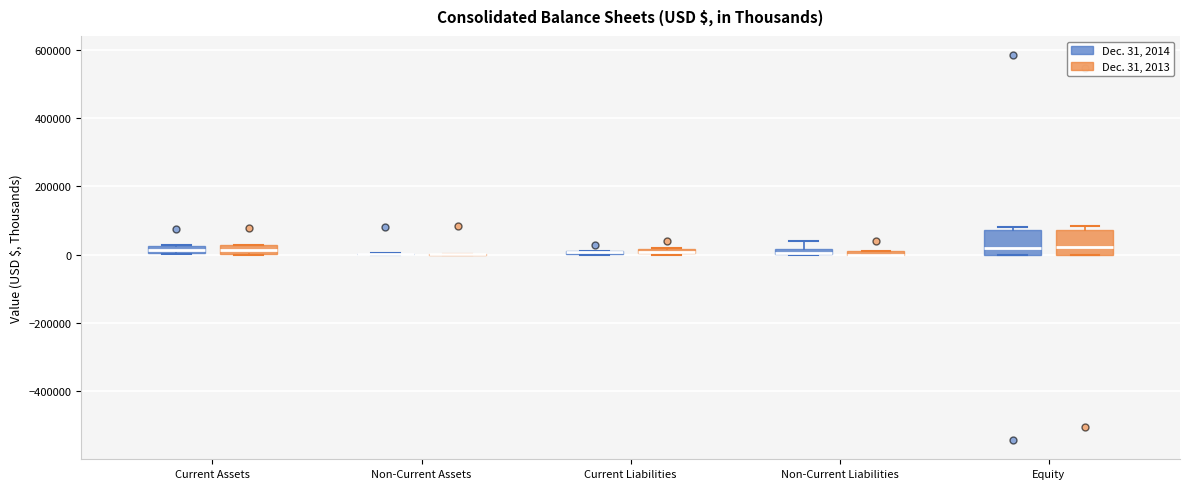

Where does the upper whisker of the box for Non-Current Liabilities (Dec. 31, 2014) end on the y-axis? The values are not printed on the chart, so give them approximately, as read against the axis.

40000